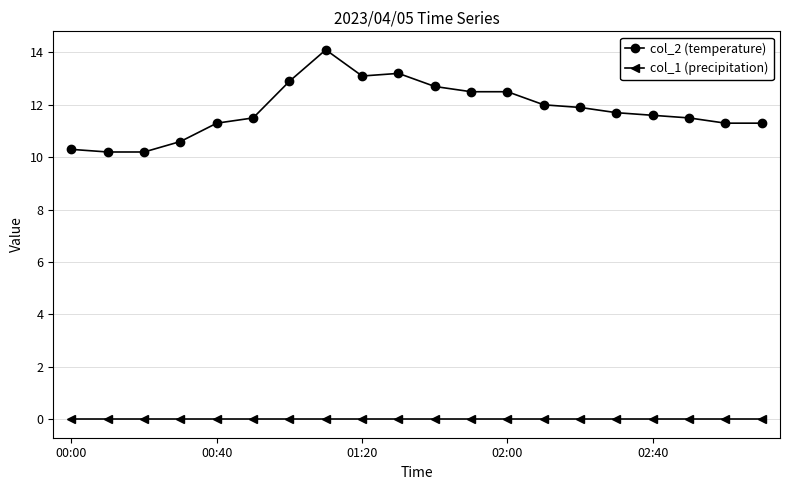

Which series has the widest spread of values?

col_2 (temperature)